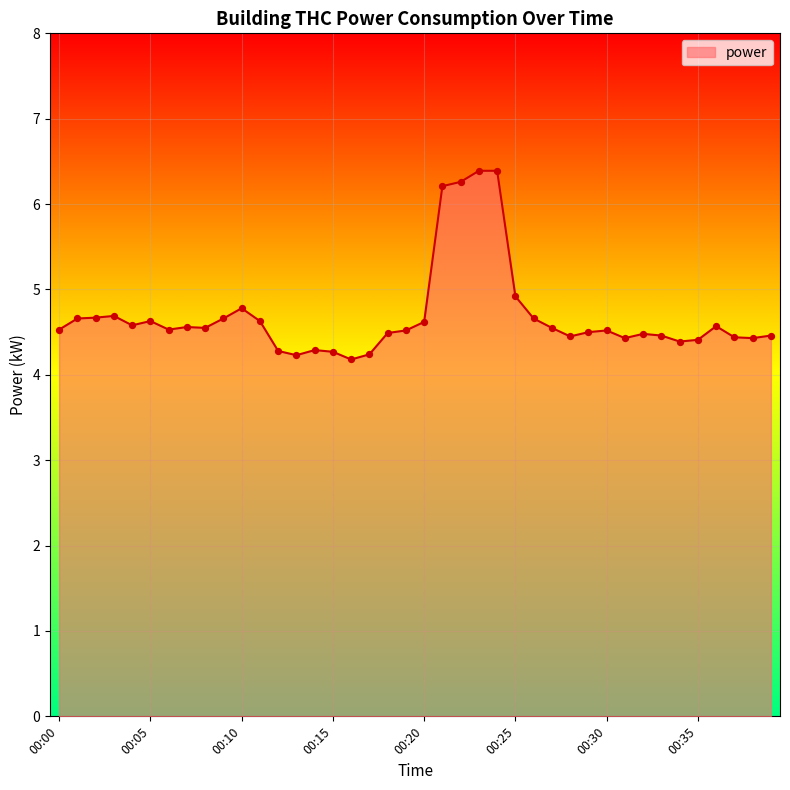

What is the difference between the maximum and minimum values?

2.2